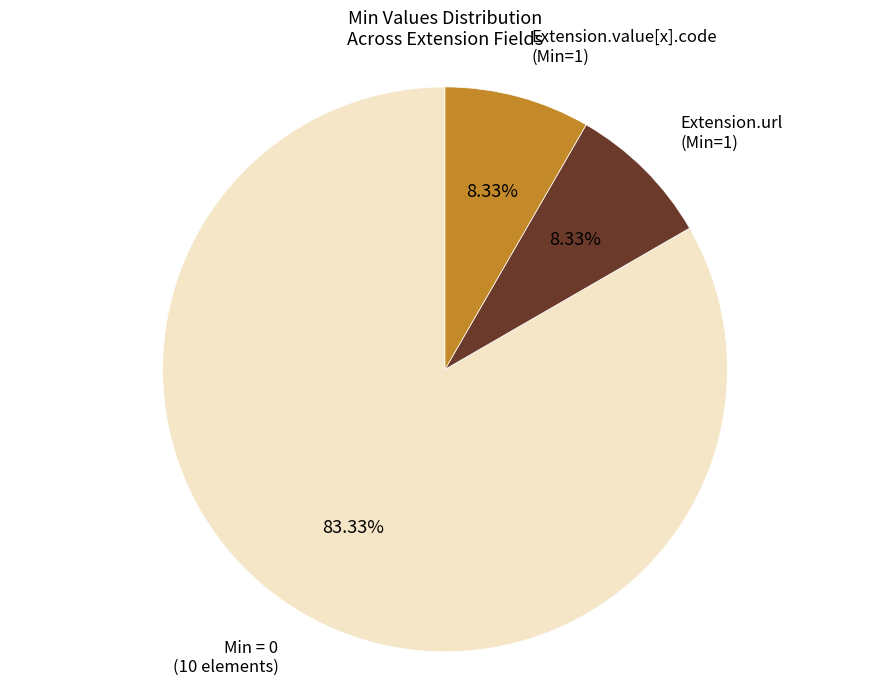

Do Extension.value[x].code (Min=1) and Min = 0 together represent more than half of the pie?

Yes